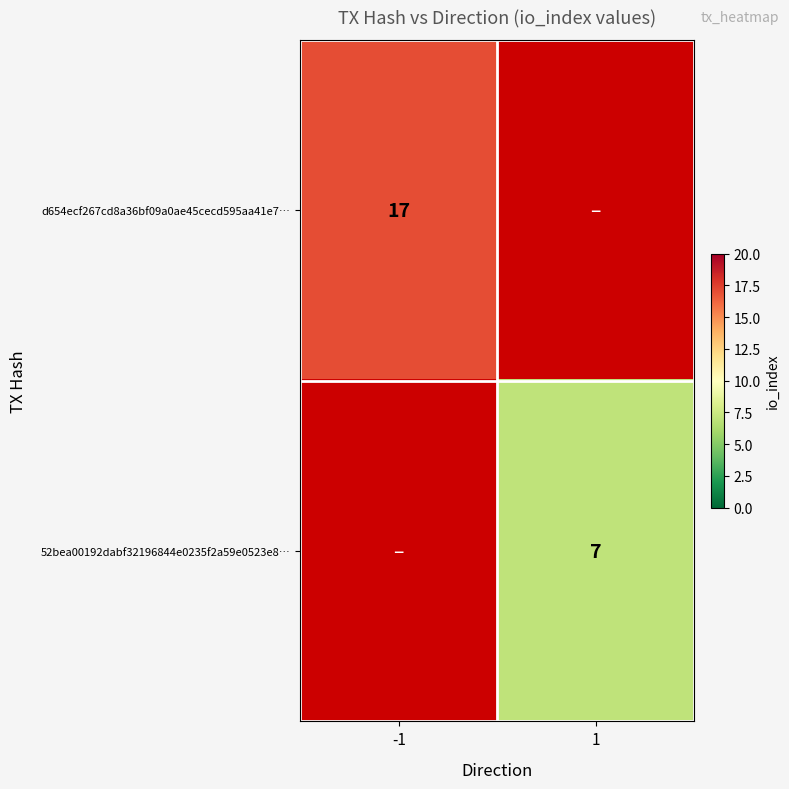

What is the greatest value displayed?

17.0